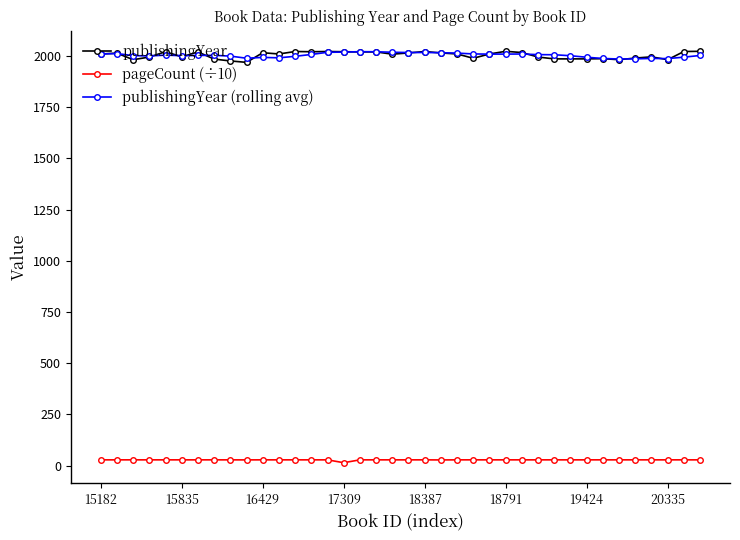

How many lines are shown in the chart?

3